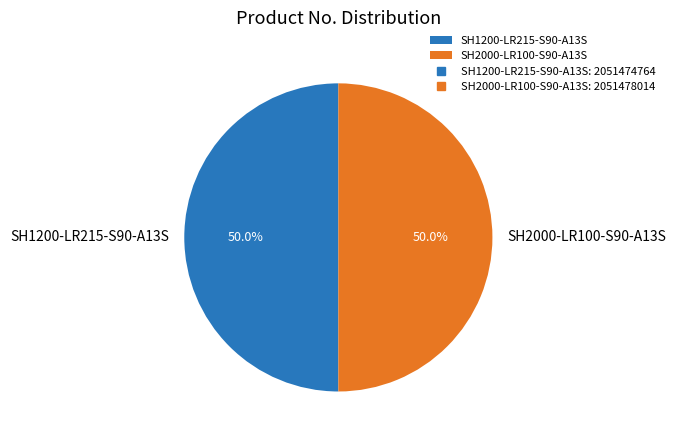

Approximately how many times larger is the value at SH2000-LR100-S90-A13S compared to SH1200-LR215-S90-A13S?

1.0